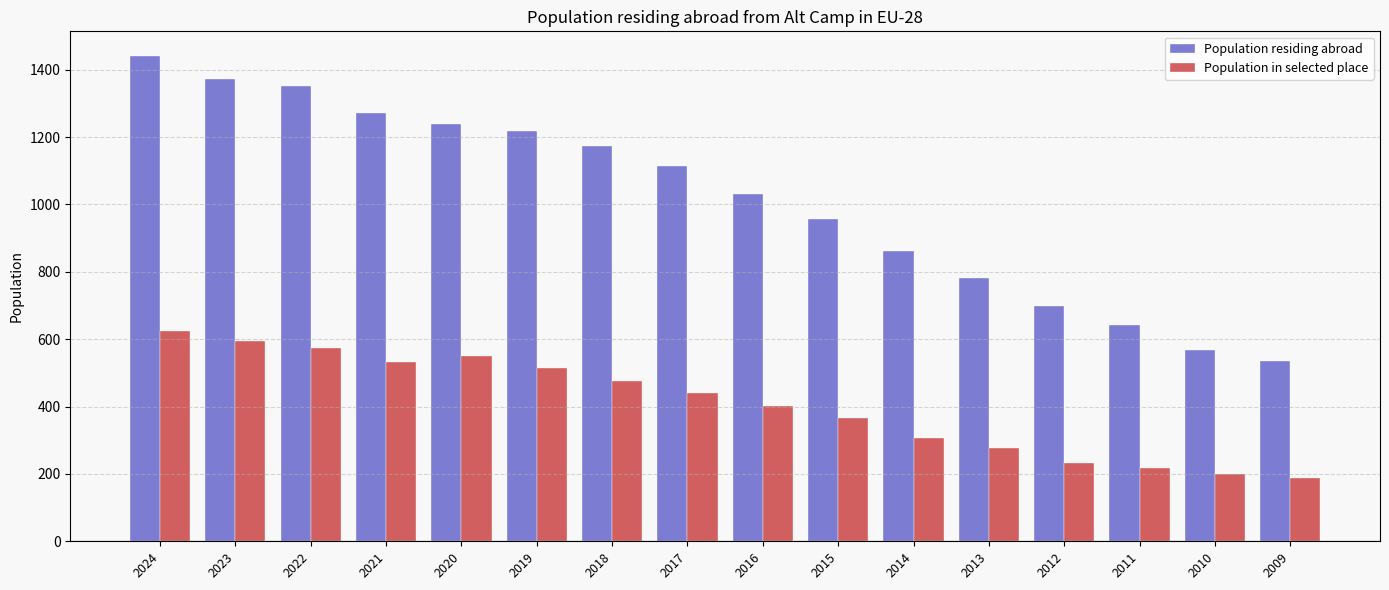

At how many categories does at least one series exceed 901?

10